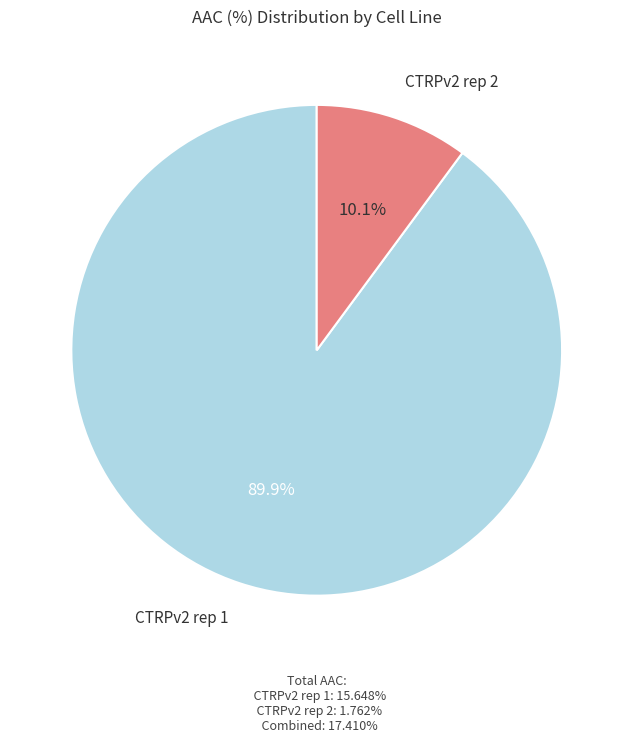

Is there a majority slice in this chart?

Yes